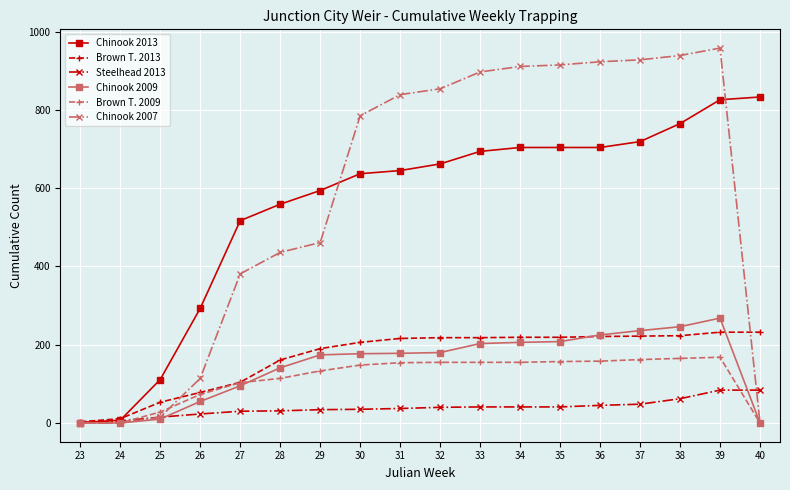

Is this an area chart (filled region under the line)?

No